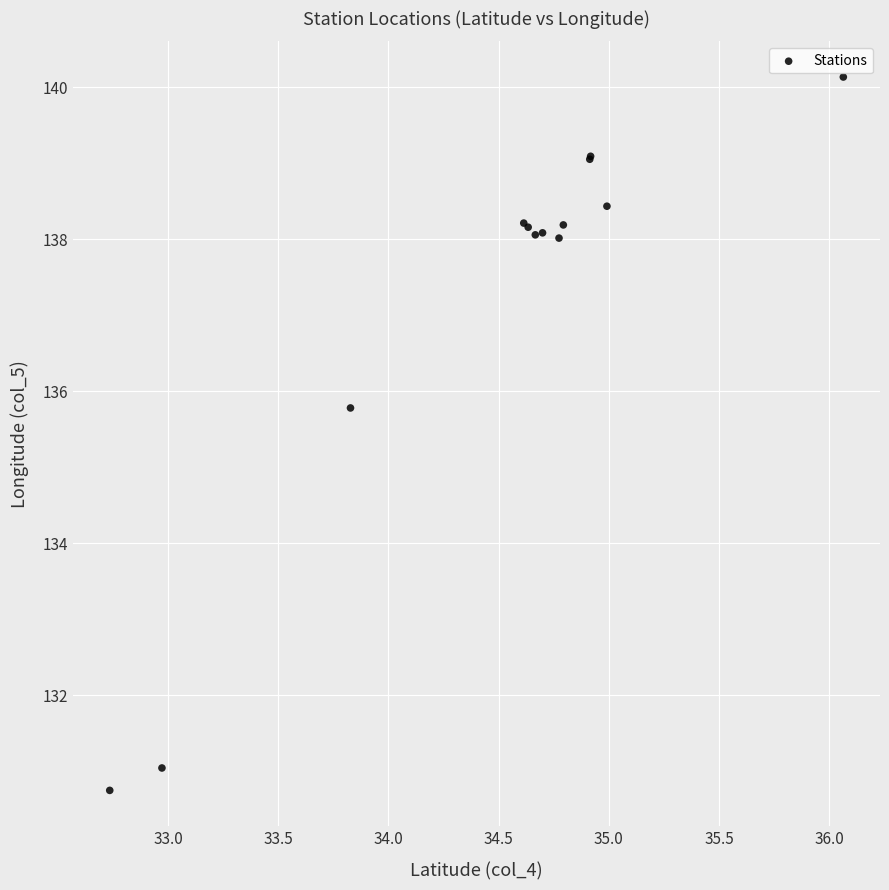

What Y value in the scatter plot is closest to 135?

135.8